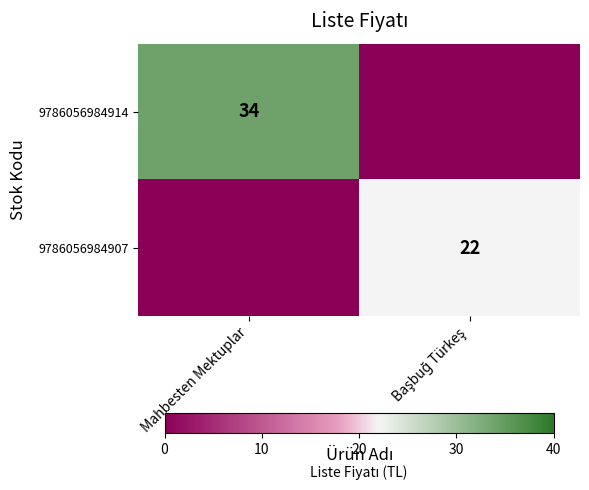

True or false: 9786056984914 has a value of 10 at Mahbesten Mektuplar.

False